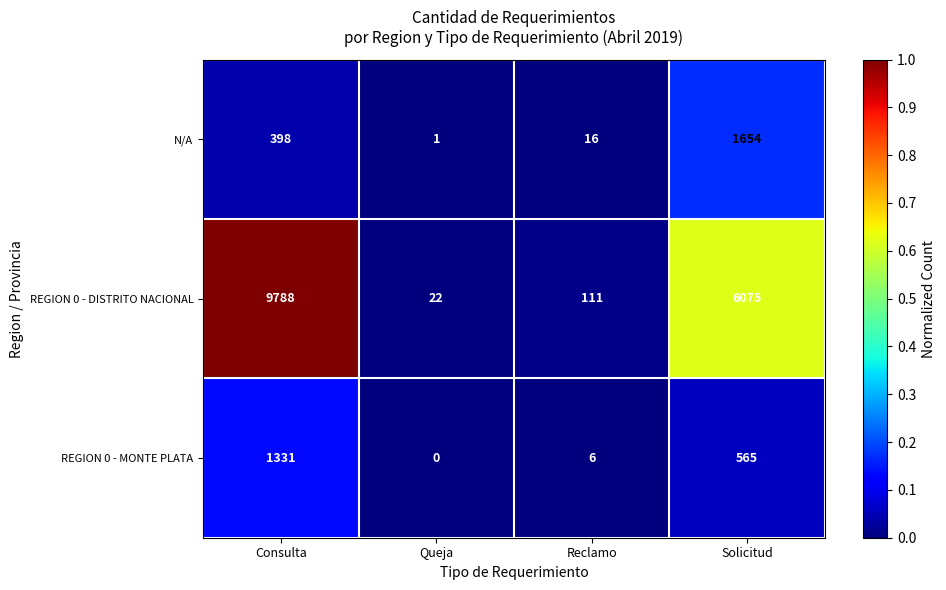

At Reclamo, list the series in order from largest to smallest.

REGION 0 - DISTRITO NACIONAL, N/A, REGION 0 - MONTE PLATA